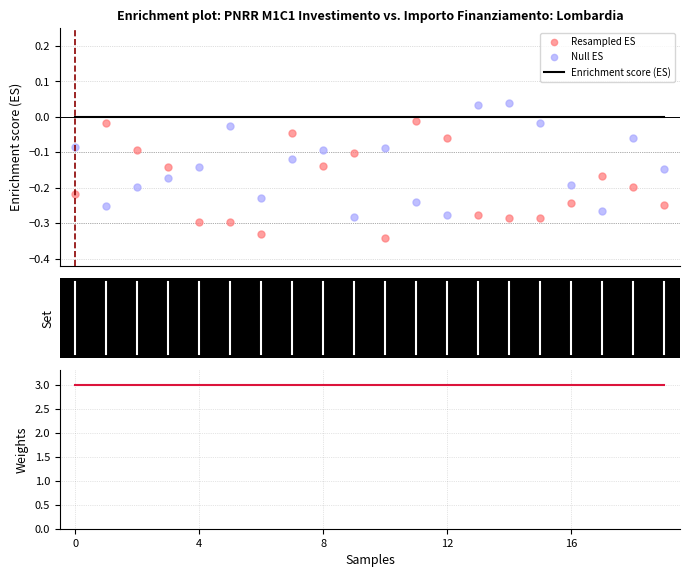

Which series contains the highest Y value?

IMPORTO FINANZIAMENTO REGIS